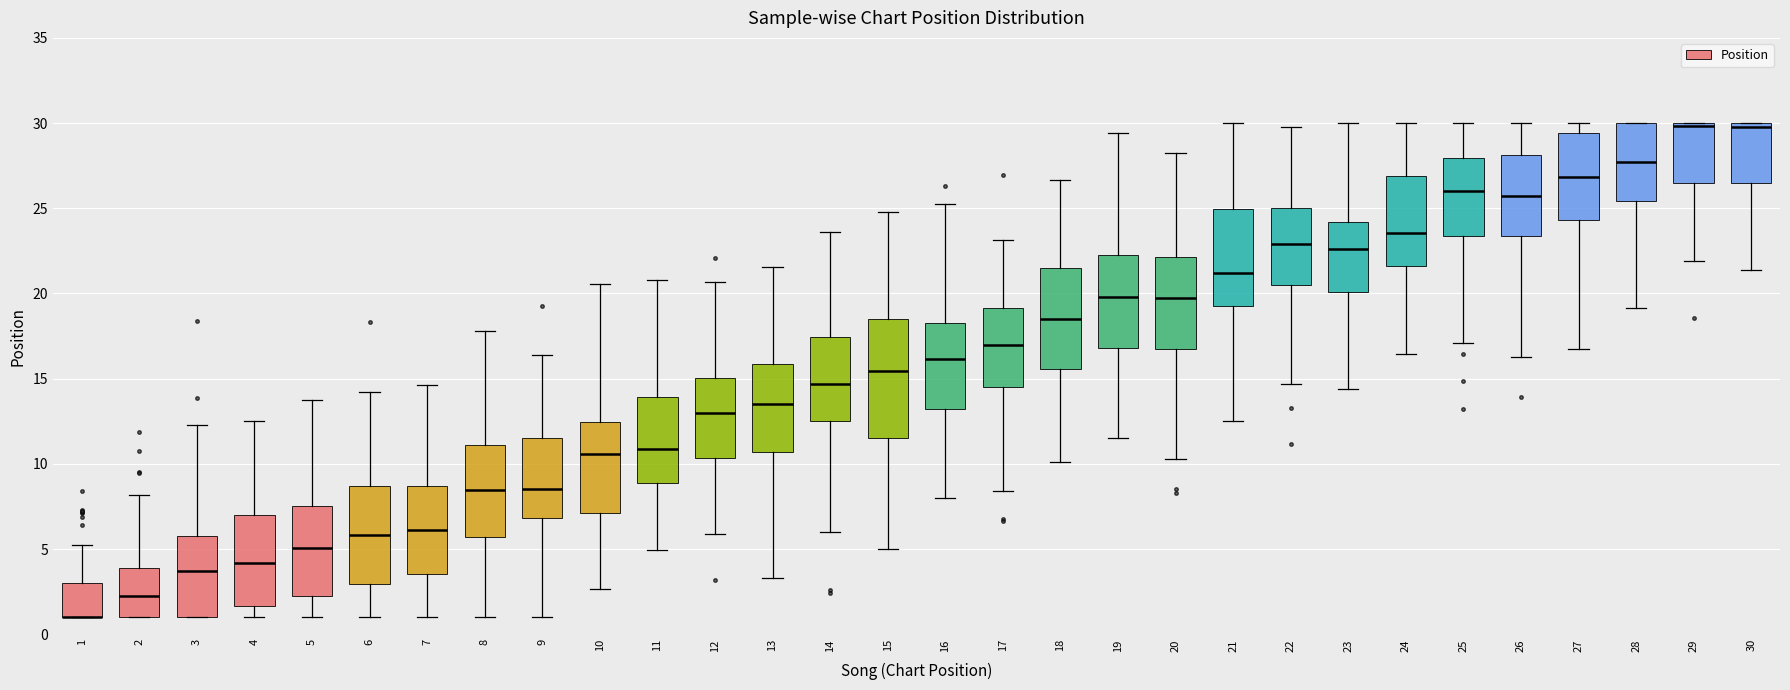

Reading left to right, transcribe this box plot: for each box, give where its median line is, the range the box spans, and where its two whiskers end, as read against the y-axis. The values are not printed on the chart, so give them approximately, as read against the axis.

1: median 1.0 (drawn on the box's lower edge), box 1.0 to 3.0, whiskers 1.0 to 5.0
2: median 2.5, box 1.0 to 4.0, whiskers 1.0 to 8.0
3: median 3.5, box 1.0 to 6.0, whiskers 1.0 to 12.5
4: median 4.0, box 1.5 to 7.0, whiskers 1.0 to 12.5
5: median 5.0, box 2.5 to 7.5, whiskers 1.0 to 14.0
6: median 6.0, box 3.0 to 8.5, whiskers 1.0 to 14.0
7: median 6.0, box 3.5 to 8.5, whiskers 1.0 to 14.5
8: median 8.5, box 5.5 to 11.0, whiskers 1.0 to 18.0
9: median 8.5, box 7.0 to 11.5, whiskers 1.0 to 16.5
10: median 10.5, box 7.0 to 12.5, whiskers 2.5 to 20.5
11: median 11.0, box 9.0 to 14.0, whiskers 5.0 to 21.0
12: median 13.0, box 10.5 to 15.0, whiskers 6.0 to 20.5
13: median 13.5, box 10.5 to 16.0, whiskers 3.5 to 21.5
14: median 14.5, box 12.5 to 17.5, whiskers 6.0 to 23.5
15: median 15.5, box 11.5 to 18.5, whiskers 5.0 to 25.0
16: median 16.0, box 13.0 to 18.0, whiskers 8.0 to 25.5
17: median 17.0, box 14.5 to 19.0, whiskers 8.5 to 23.0
18: median 18.5, box 15.5 to 21.5, whiskers 10.0 to 26.5
19: median 20.0, box 17.0 to 22.5, whiskers 11.5 to 29.5
20: median 19.5, box 16.5 to 22.0, whiskers 10.5 to 28.0
21: median 21.0, box 19.5 to 25.0, whiskers 12.5 to 30.0
22: median 23.0, box 20.5 to 25.0, whiskers 14.5 to 30.0
23: median 22.5, box 20.0 to 24.0, whiskers 14.5 to 30.0
24: median 23.5, box 21.5 to 27.0, whiskers 16.5 to 30.0
25: median 26.0, box 23.5 to 28.0, whiskers 17.0 to 30.0
26: median 25.5, box 23.5 to 28.0, whiskers 16.0 to 30.0
27: median 27.0, box 24.5 to 29.5, whiskers 17.0 to 30.0
28: median 27.5, box 25.5 to 30.0, whiskers 19.0 to 30.0
29: median 30.0, box 26.5 to 30.0, whiskers 22.0 to 30.0
30: median 30.0 (just below the box's upper edge), box 26.5 to 30.0, whiskers 21.5 to 30.0